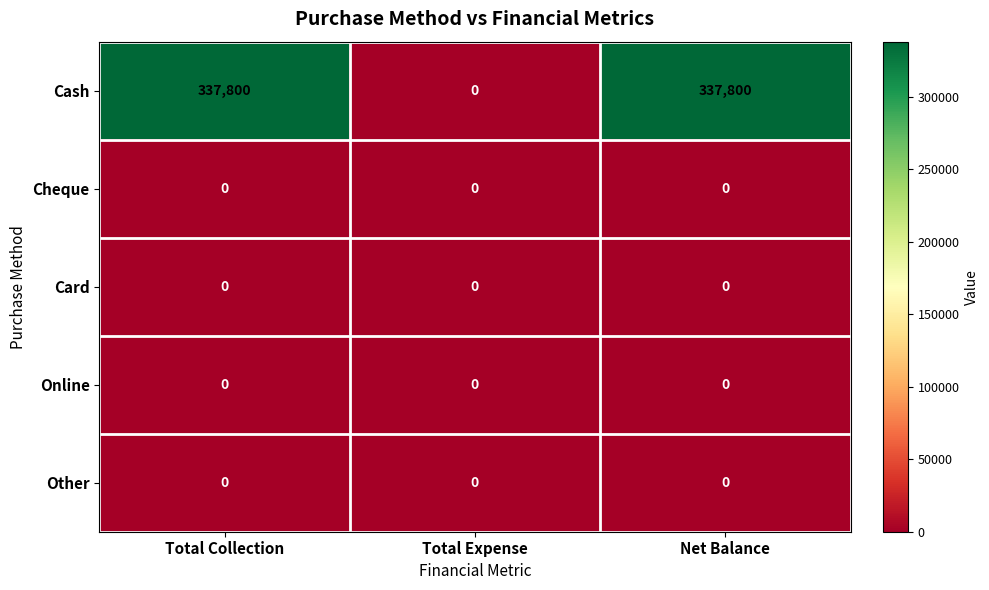

Is it true that Cheque equals 0 at Total Expense?

True